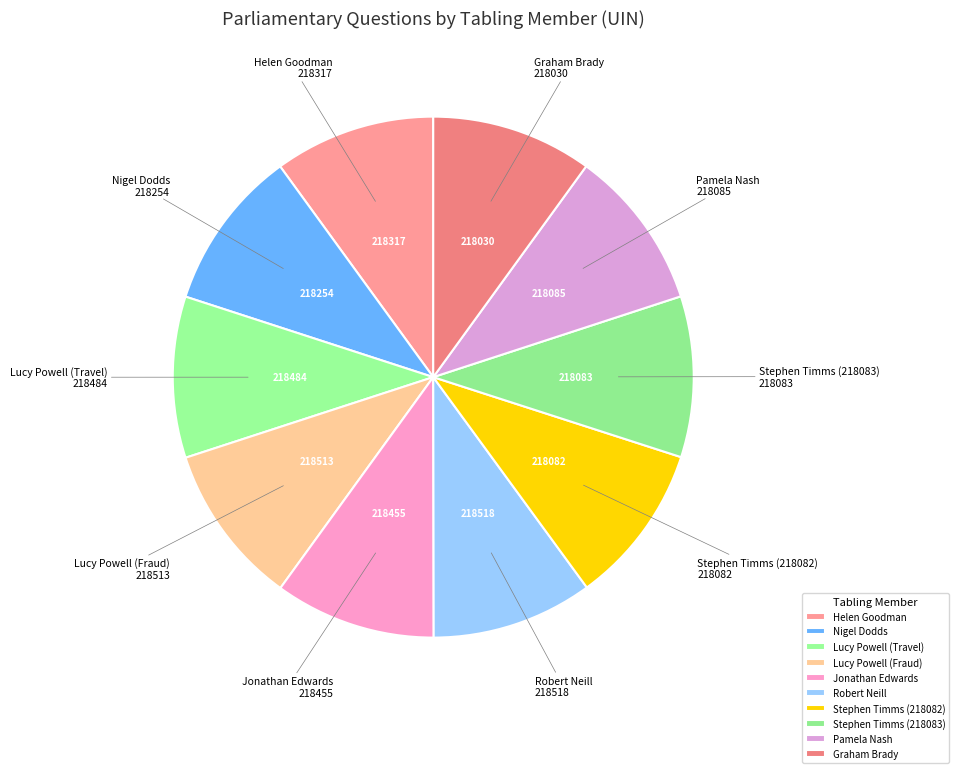

Combined, do Lucy Powell (Travel) and Jonathan Edwards account for over 50%?

No